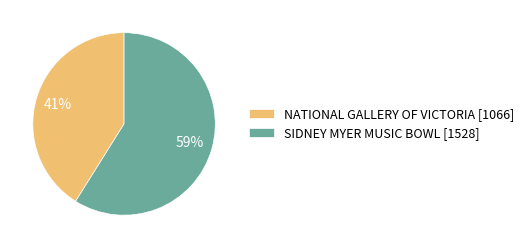

To the nearest percent, what portion does SIDNEY MYER MUSIC BOWL represent?

59%